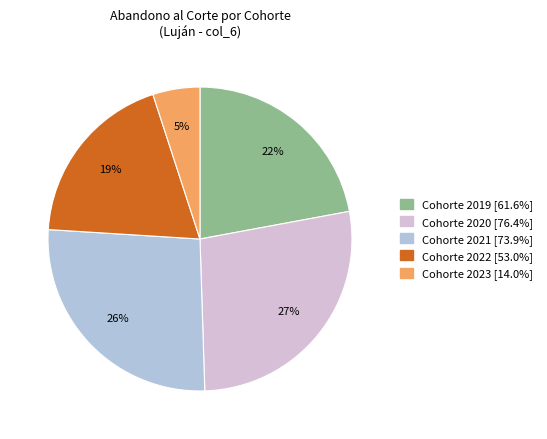

To the nearest percent, what is the average slice percentage?

20%